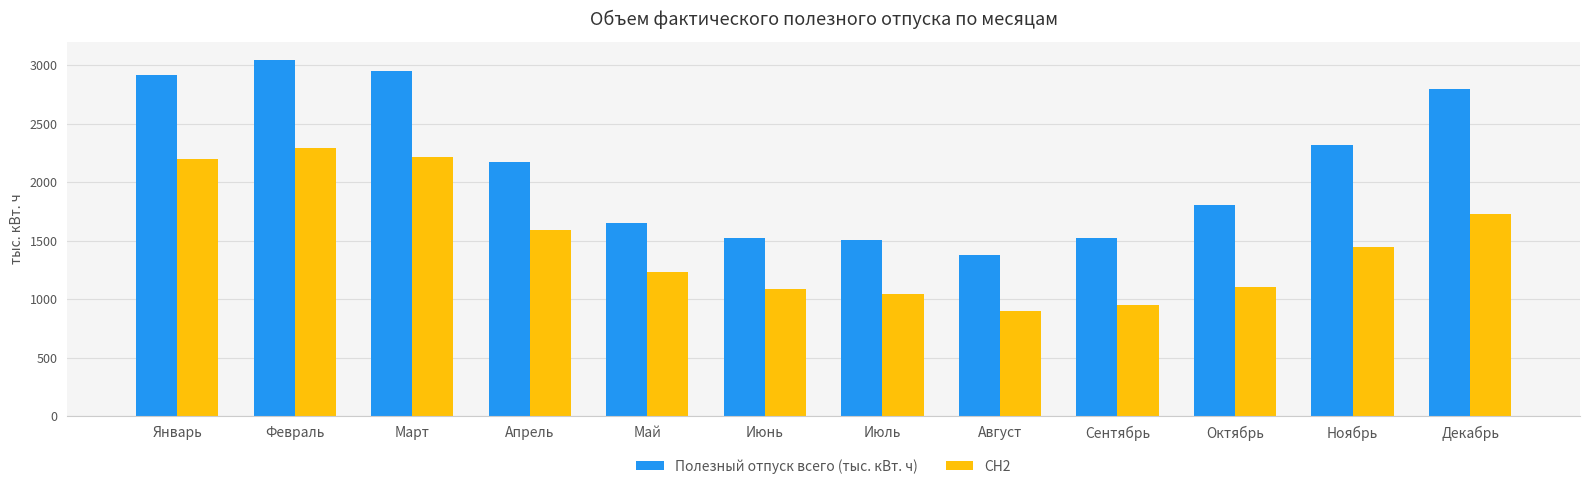

What is the difference between the highest and lowest values at Ноябрь?

876.2